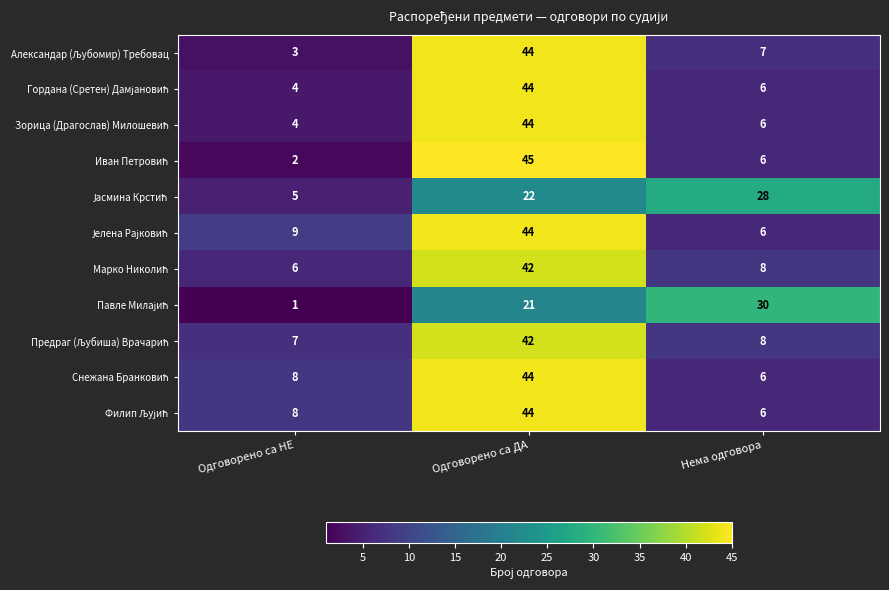

What is the spread (max minus min) of values at Одговорено са НЕ?

8